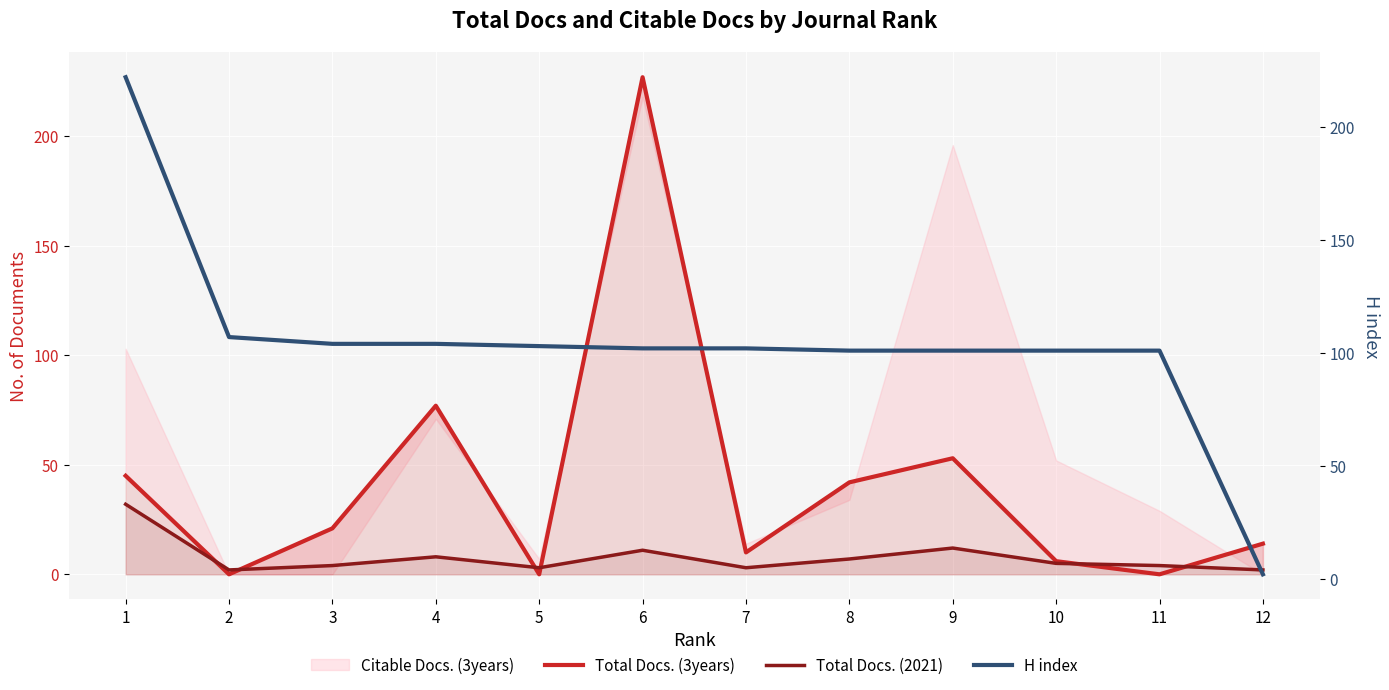

Which series has the largest total across all categories?

H index